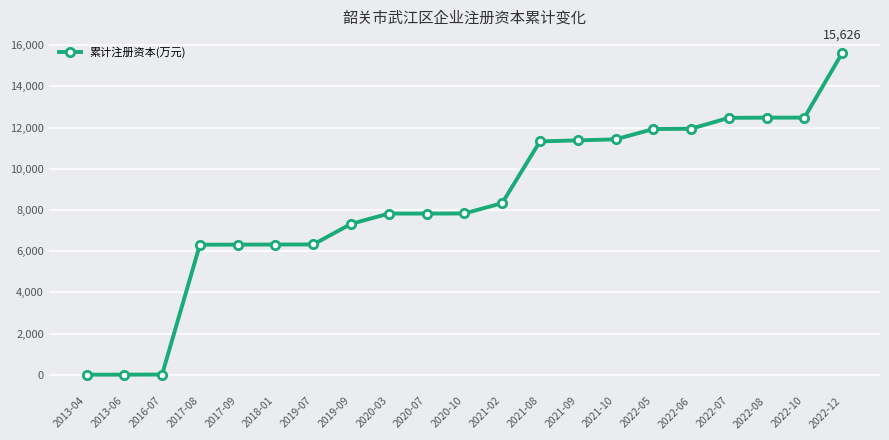

True or false: the data shows 3881.5 at 2022-06.

False